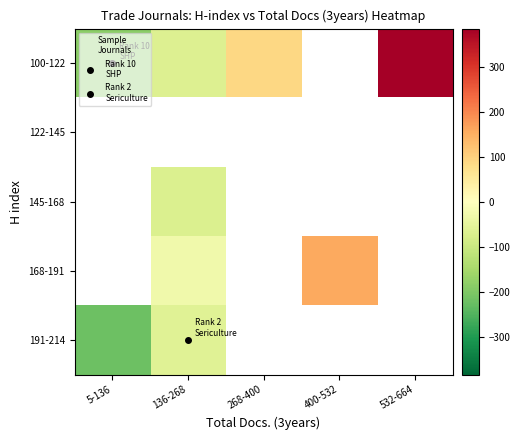

Between 136-268 and 268-400, which is larger?

268-400